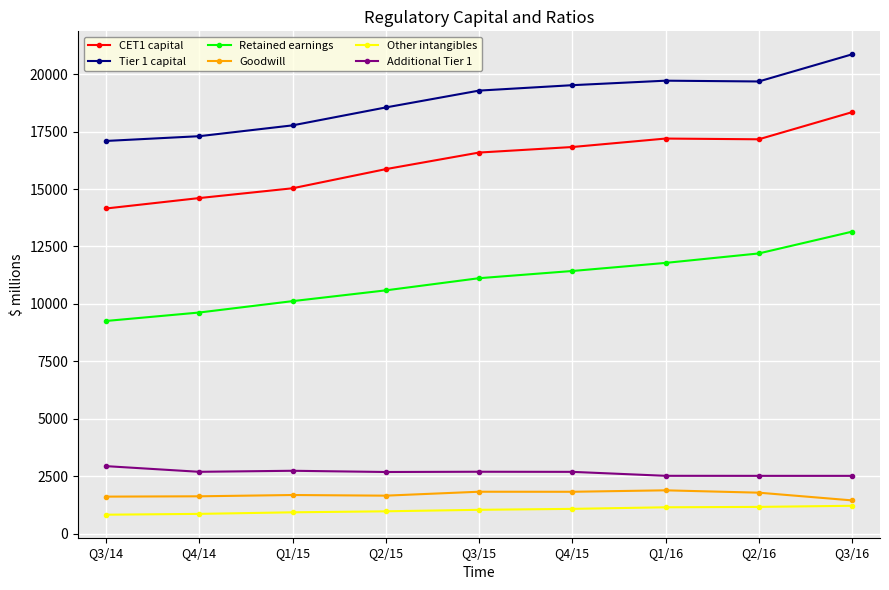

At how many categories does at least one series exceed 8011?

9